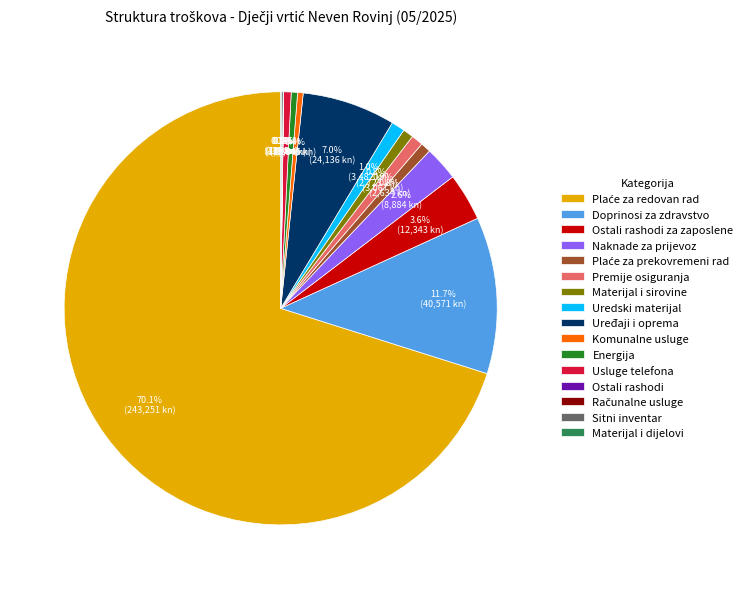

Is there a majority slice in this chart?

Yes